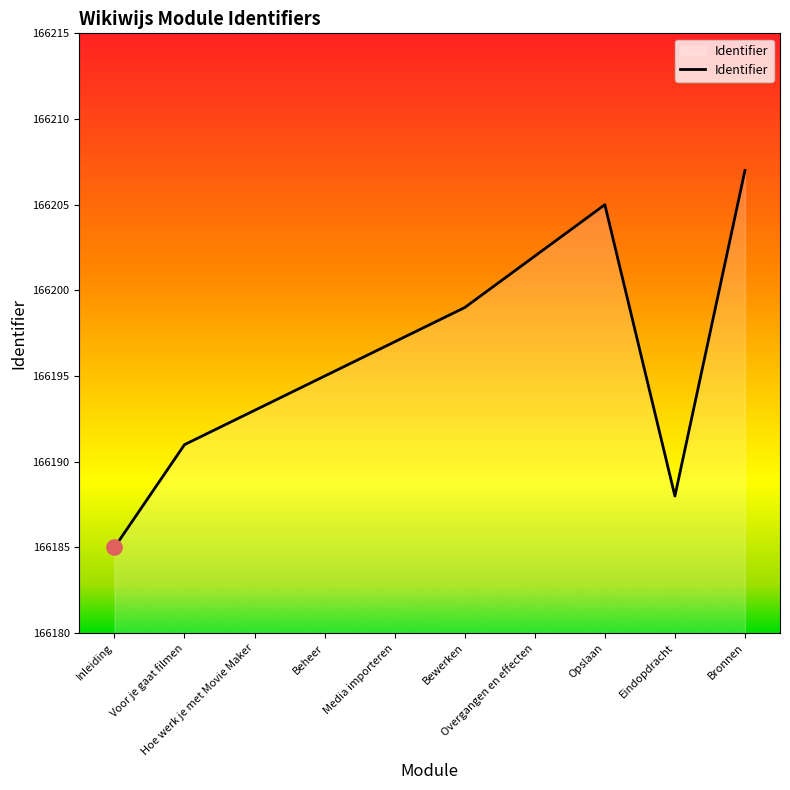

Approximately how many times larger is the value at Opslaan compared to Bronnen?

1.0